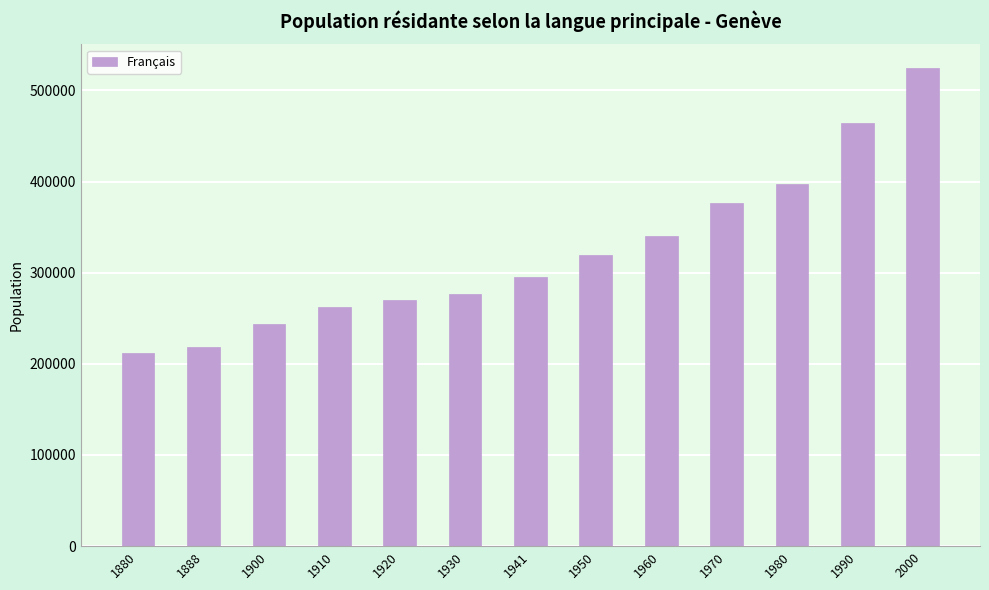

The chart shows a value of 376908 at 1970. True or false?

True